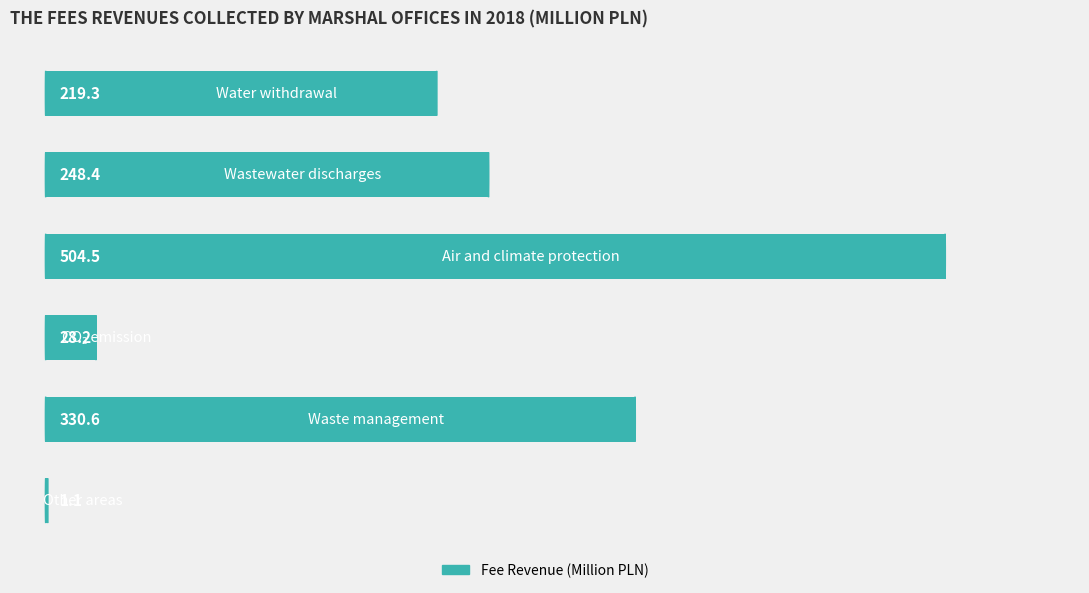

What is the maximum value shown in the chart?

504.5